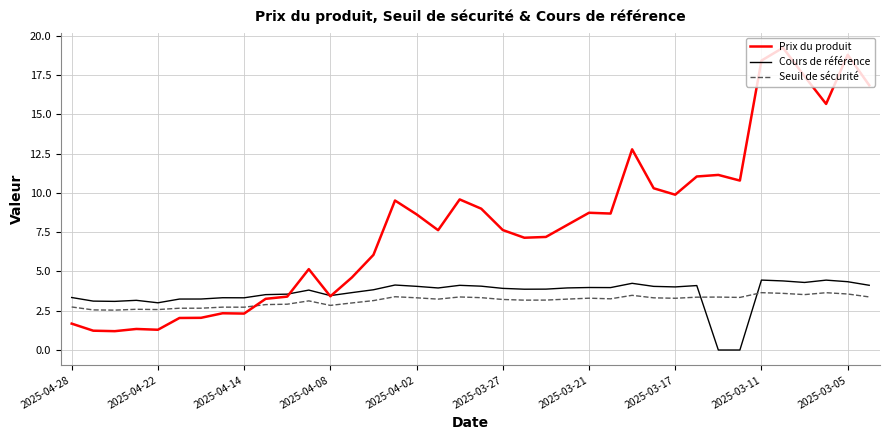

After their last crossing, which series has the higher values: Cours de référence or Seuil de sécurité?

Cours de référence